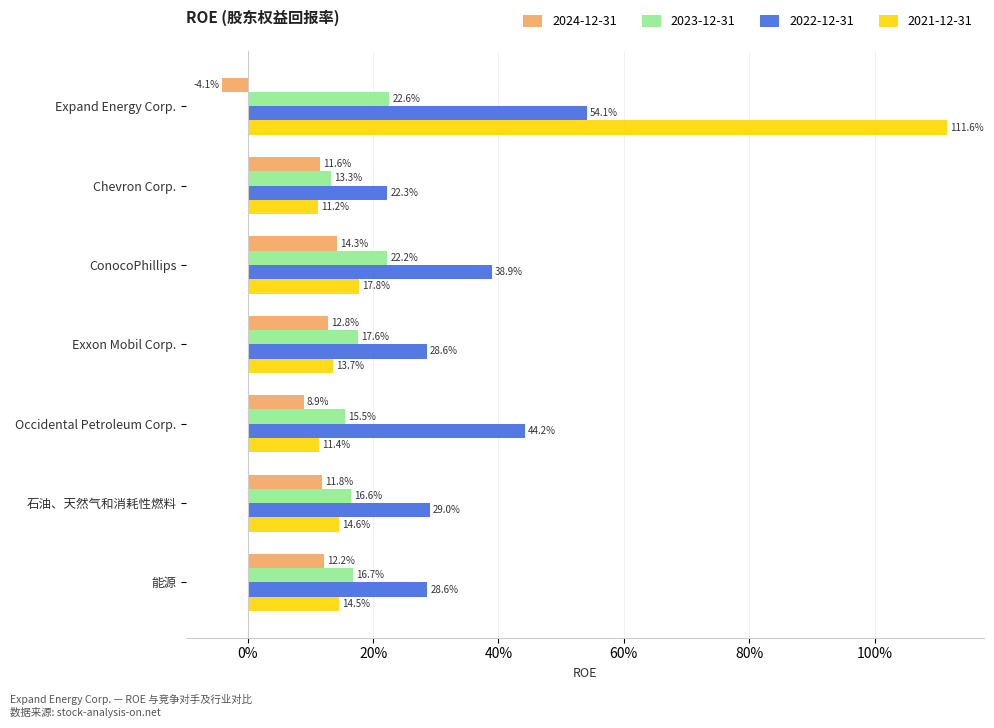

What are all the series names shown in the legend?

2024-12-31, 2023-12-31, 2022-12-31, 2021-12-31